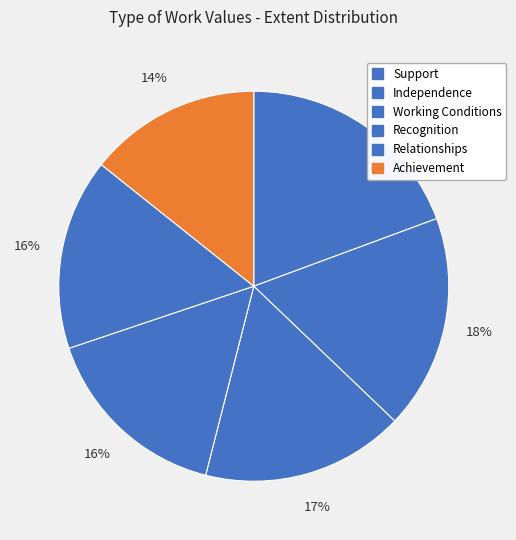

What percentage do Achievement and Independence together represent?

32.1%